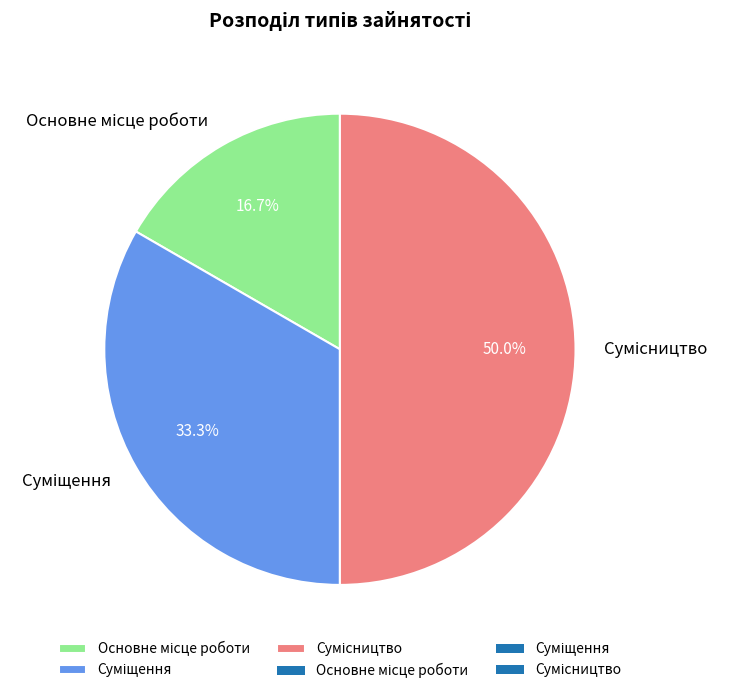

Is it true that Основне місце роботи is 17% of the pie?

True